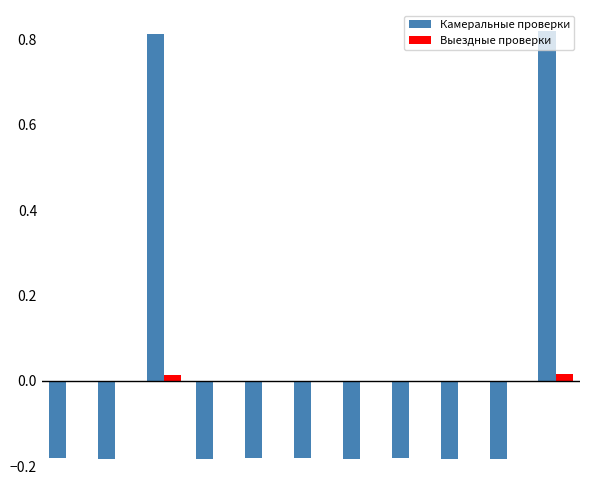

Count the Выездные проверки values in the range 0 to 1.

2